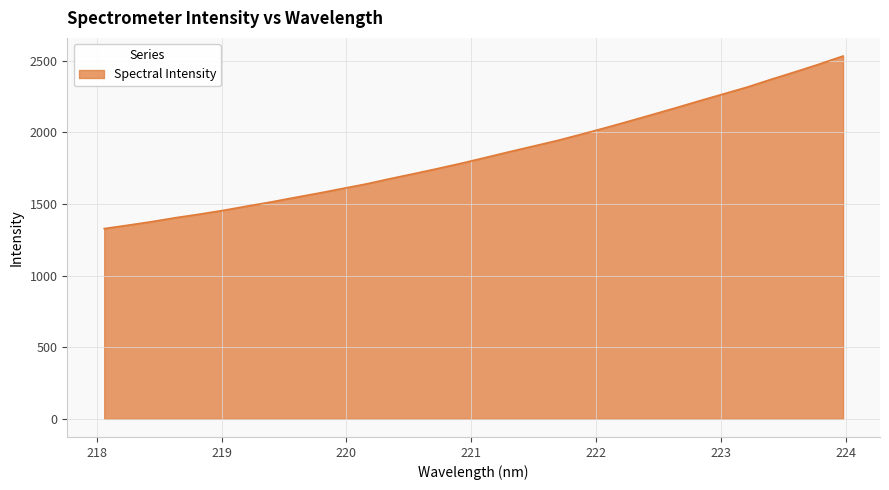

What is the greatest value displayed?

2532.6